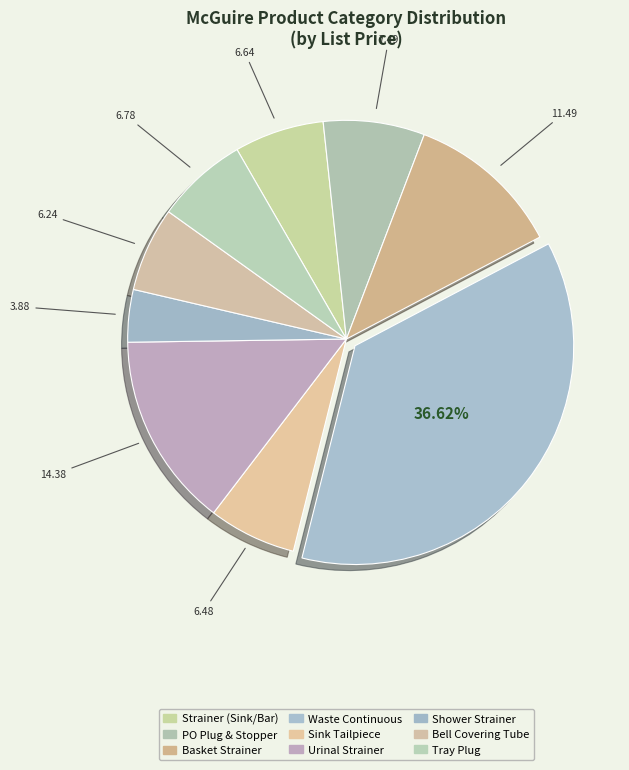

Which category has the biggest portion of the pie?

Waste Continuous